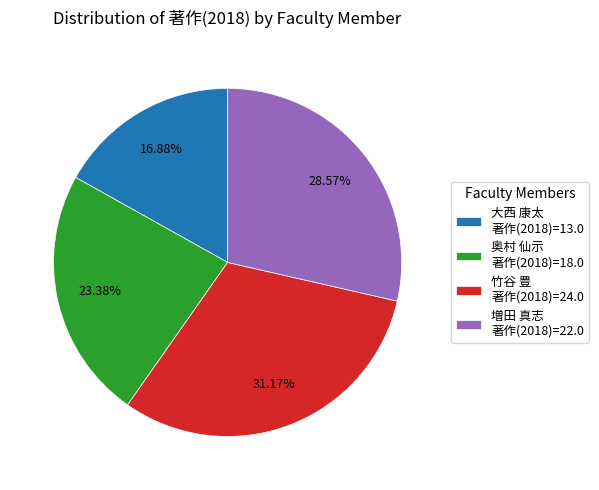

Combined, do 大西 康太 著作(2018)=13.0 and 竹谷 豊 著作(2018)=24.0 account for over 50%?

No